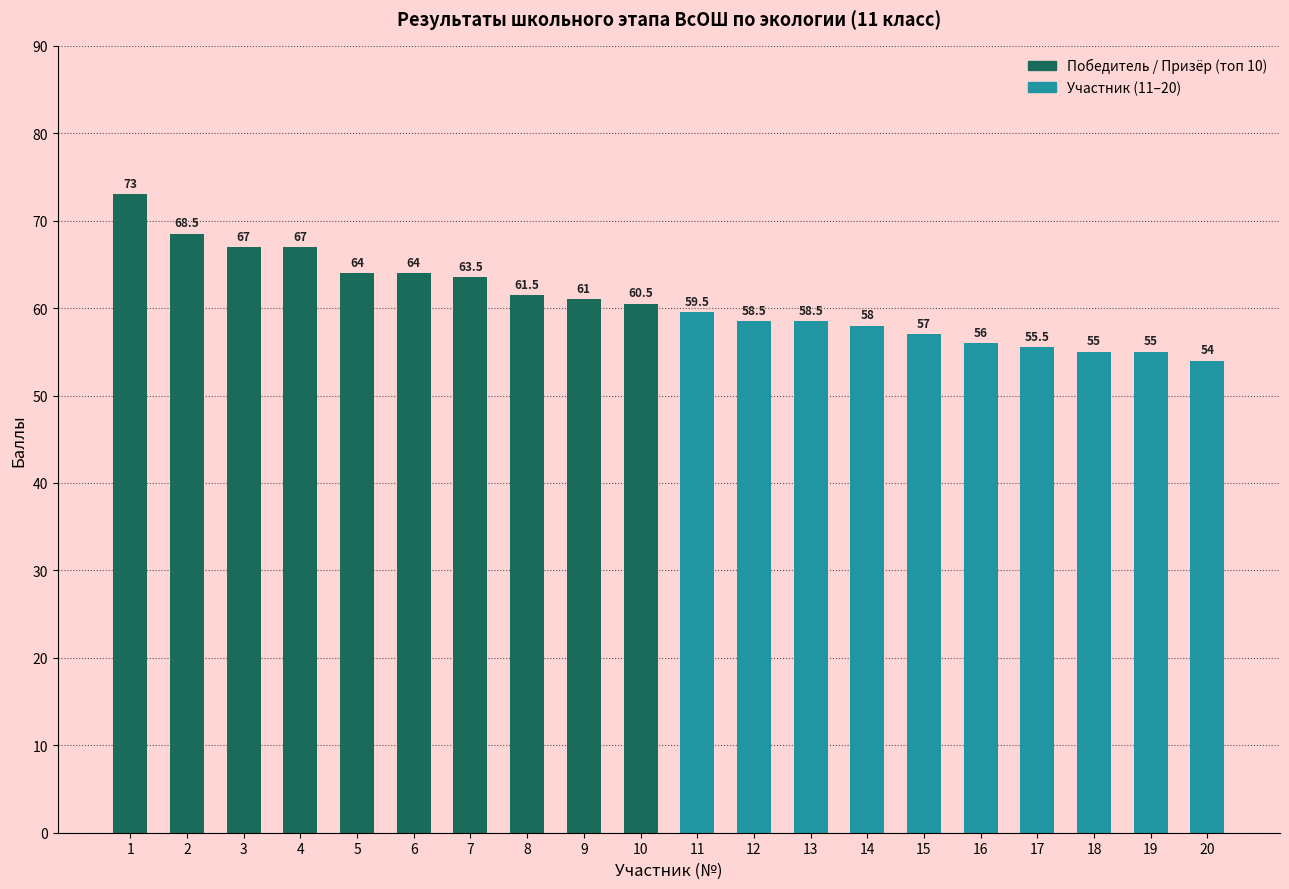

What is the ratio of the value at 15 to the value at 9?

0.9